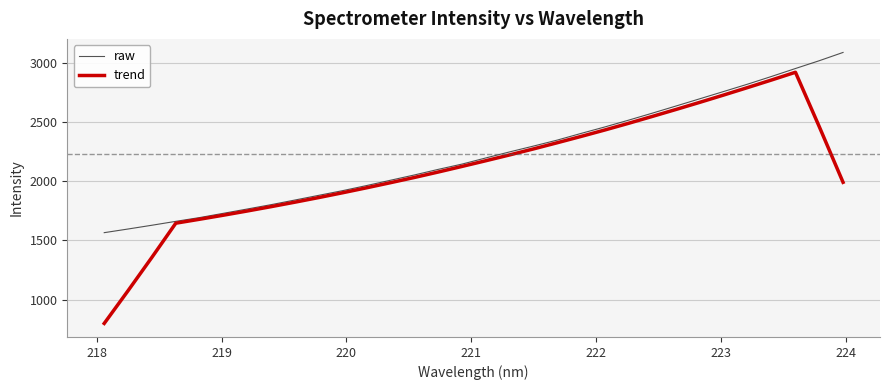

What is the minimum value for raw?

1565.1